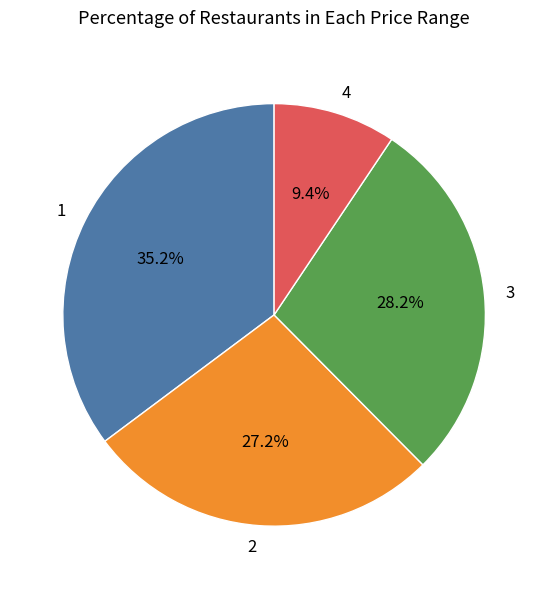

What is the ratio of the value at 3 to the value at 1?

0.8